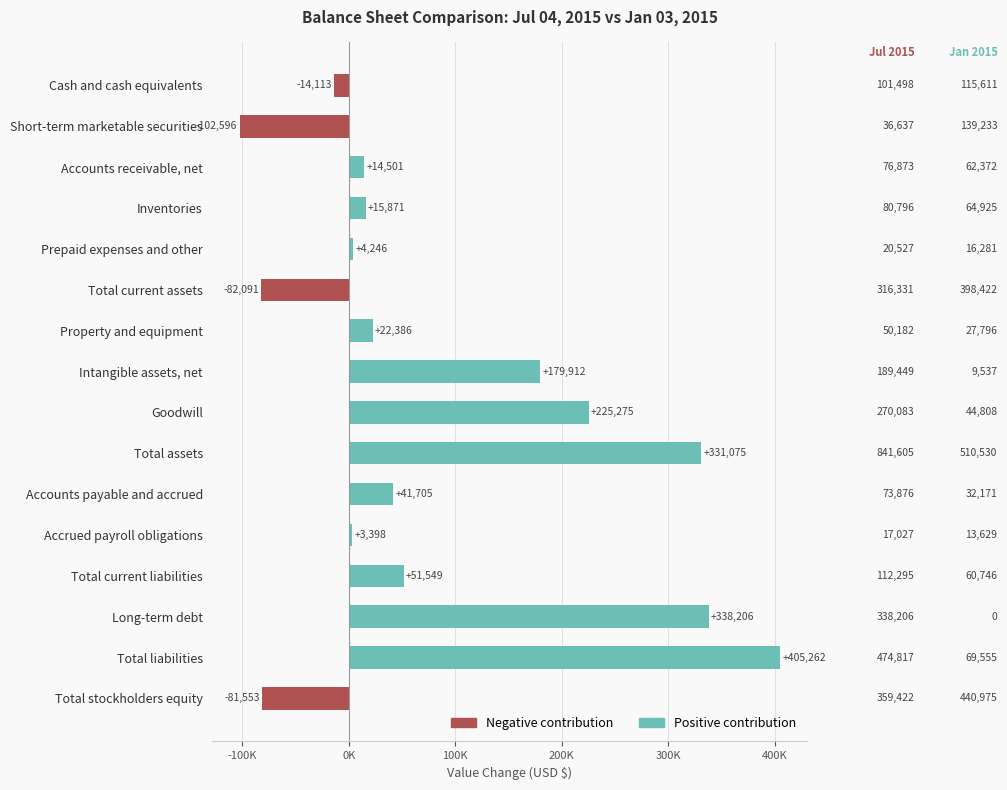

Reading left to right, extract all data points from this chart.

Negative contribution: -14113	-102596	0	0	0	-82091	0	0	0	0	0	0	0	0	0	-81553
Positive contribution: 0	0	14501	15871	4246	0	22386	179912	225275	331075	41705	3398	51549	338206	405262	0